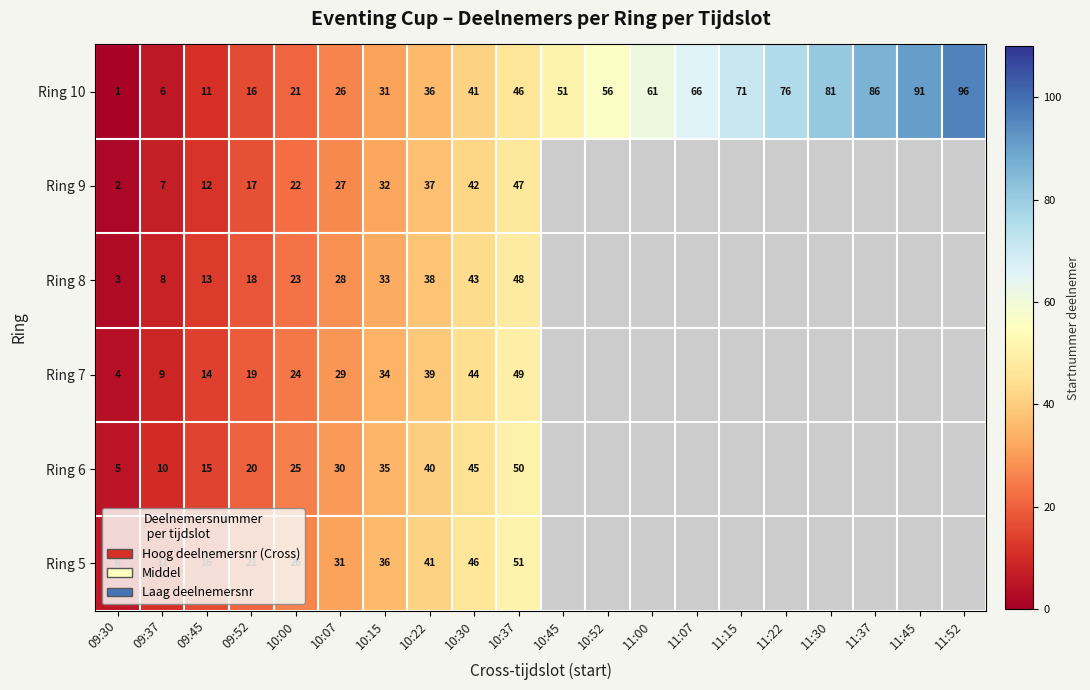

Where is Ring 10 nearest to the value 48?

10:37